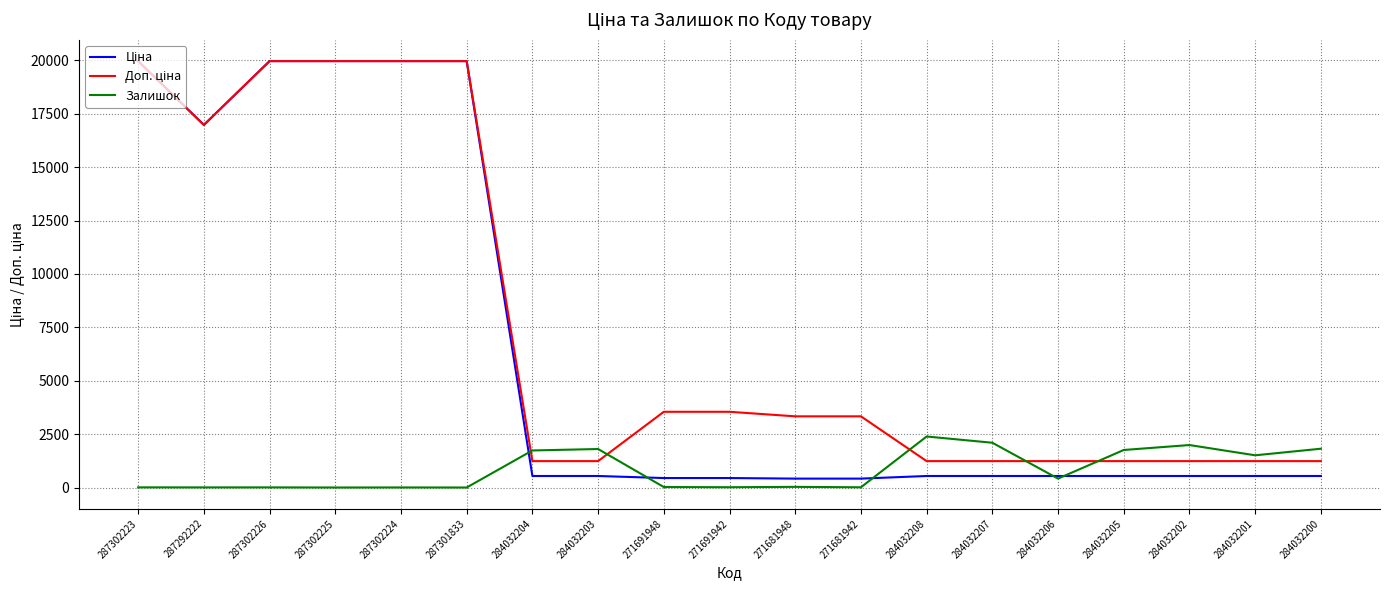

What is the total value across all series at 284032205?

3531.4